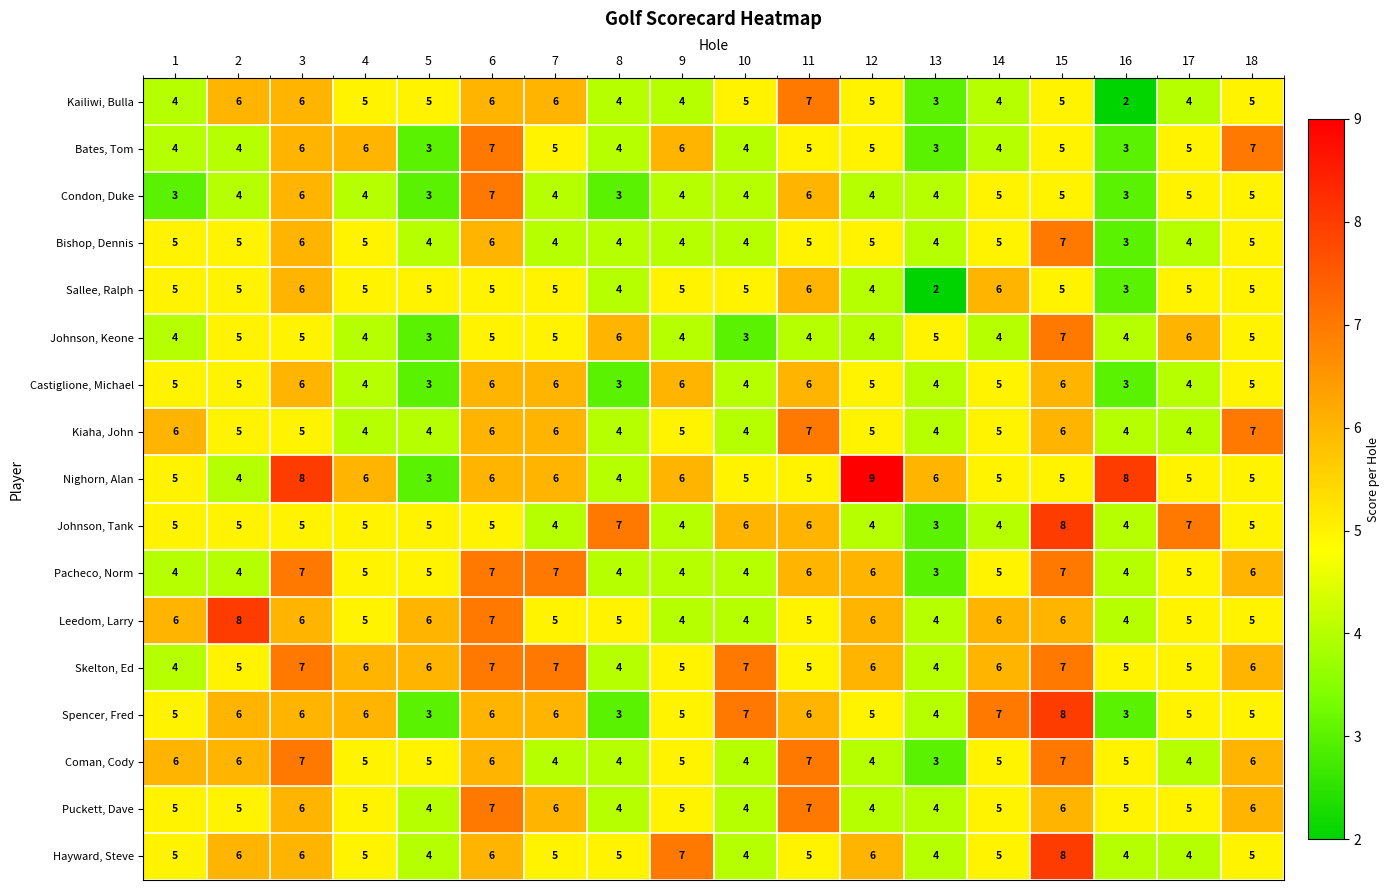

At which category is the sum across all series the highest?

15